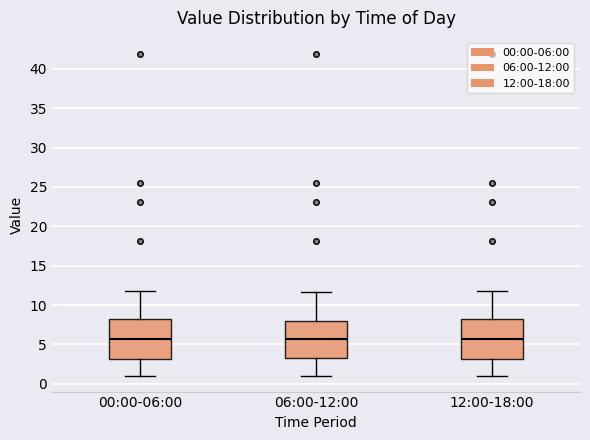

Reading left to right, transcribe this box plot: for each box, give where its median line is, the range the box spans, and where its two whiskers end, as read against the y-axis. The values are not printed on the chart, so give them approximately, as read against the axis.

00:00-06:00: median 5.5, box 3.0 to 8.5, whiskers 1.0 to 12.0
06:00-12:00: median 5.5, box 3.5 to 8.0, whiskers 1.0 to 11.5
12:00-18:00: median 5.5, box 3.0 to 8.5, whiskers 1.0 to 12.0